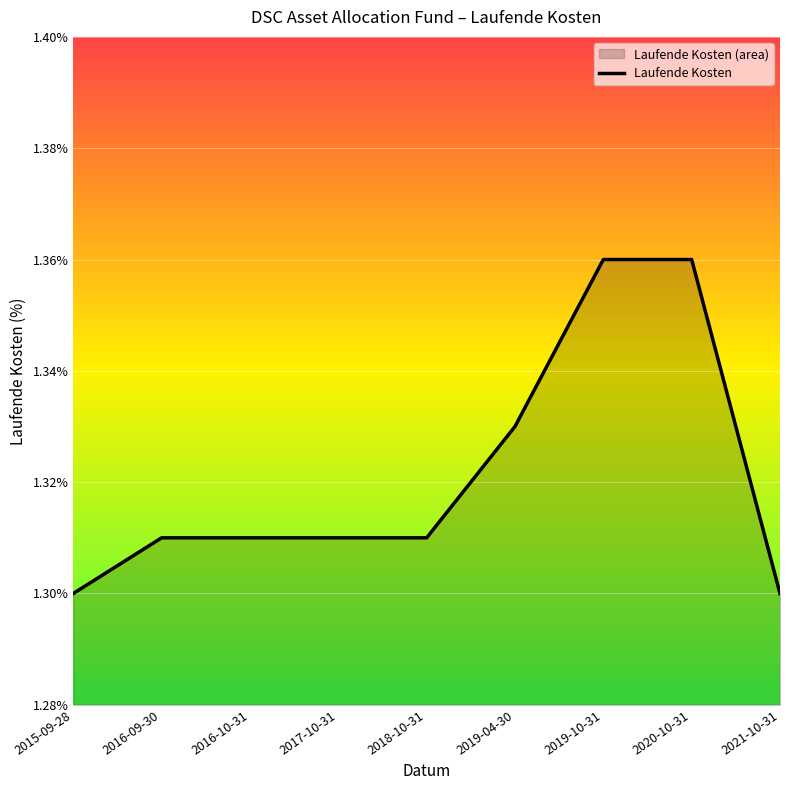

What is the difference between the maximum and second lowest values?

0.1